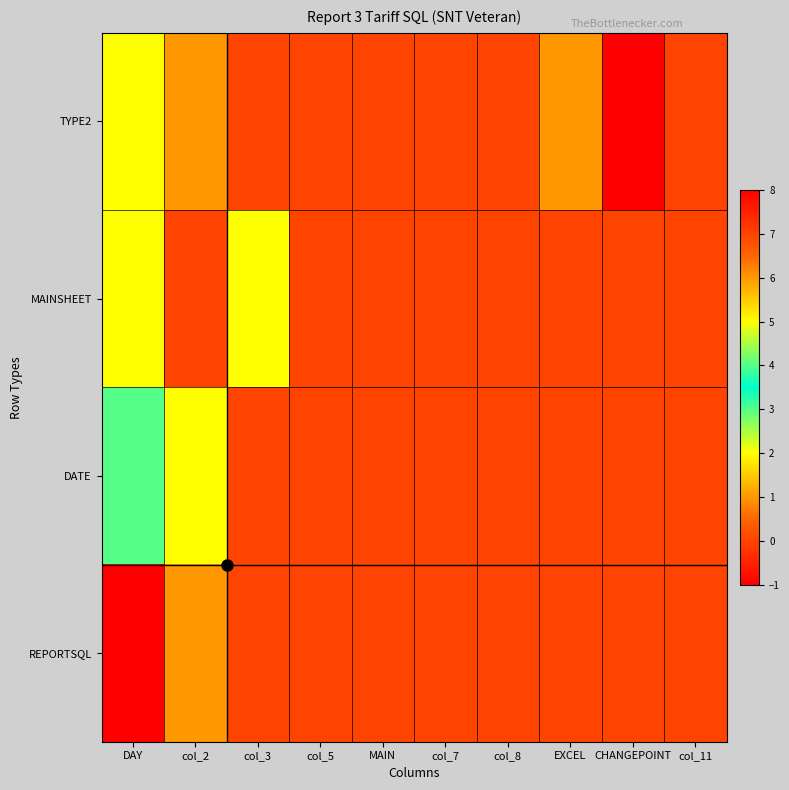

Between col_3 and EXCEL, which series saw the biggest shift?

MAINSHEET